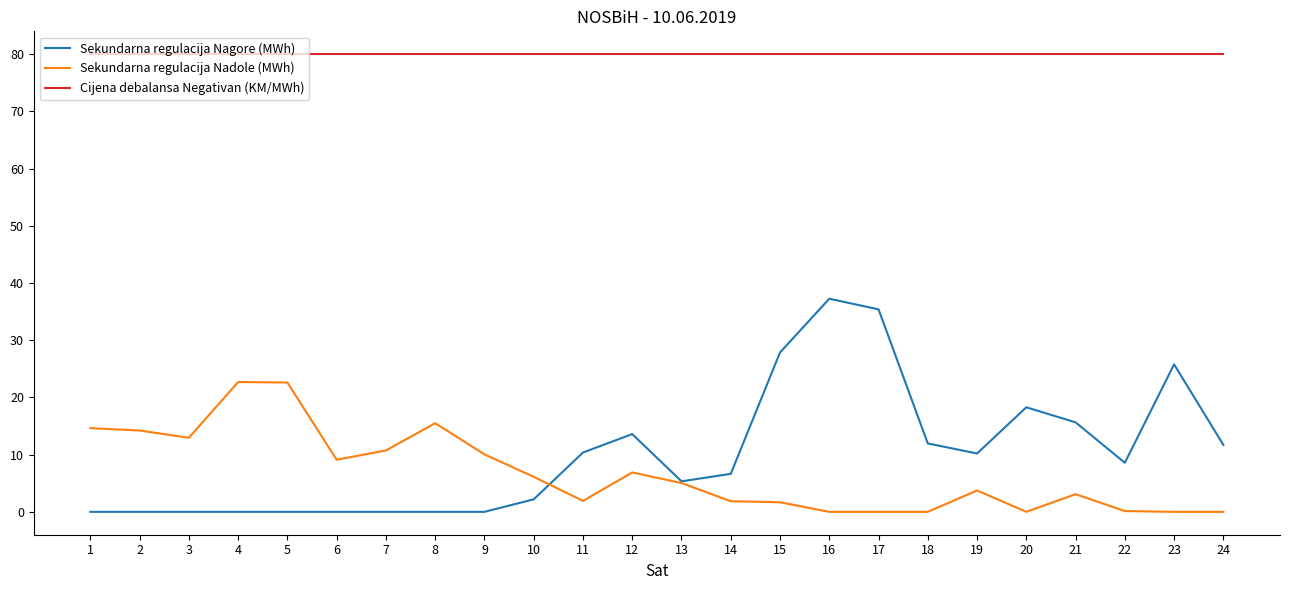

Which series changed the most between 2 and 18?

Sekundarna regulacija Nadole (MWh)